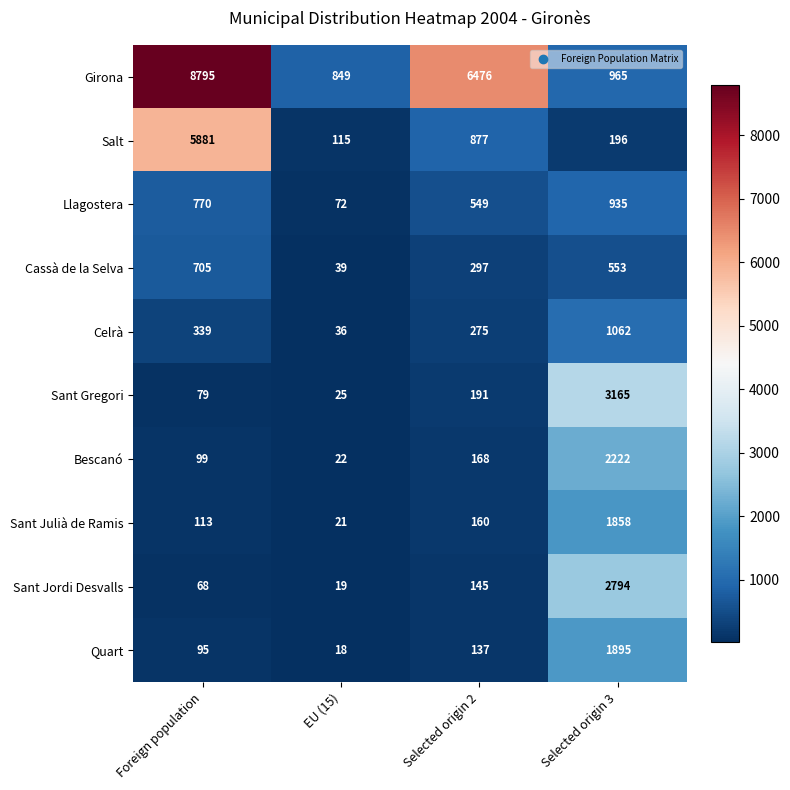

What is the sum of all Llagostera values?

2326